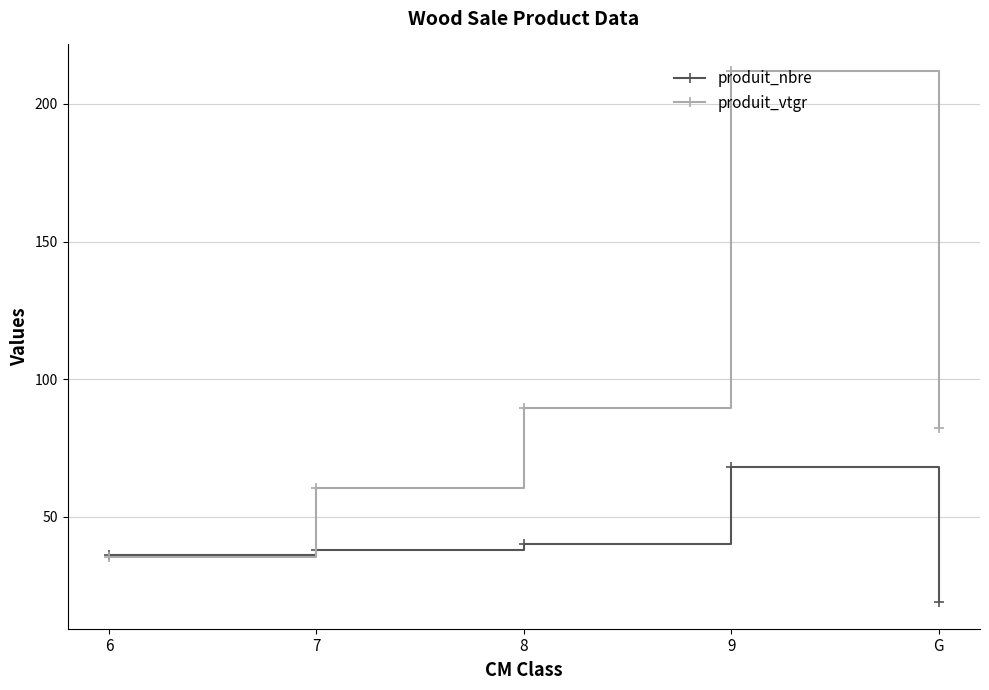

How many lines are shown in the chart?

2